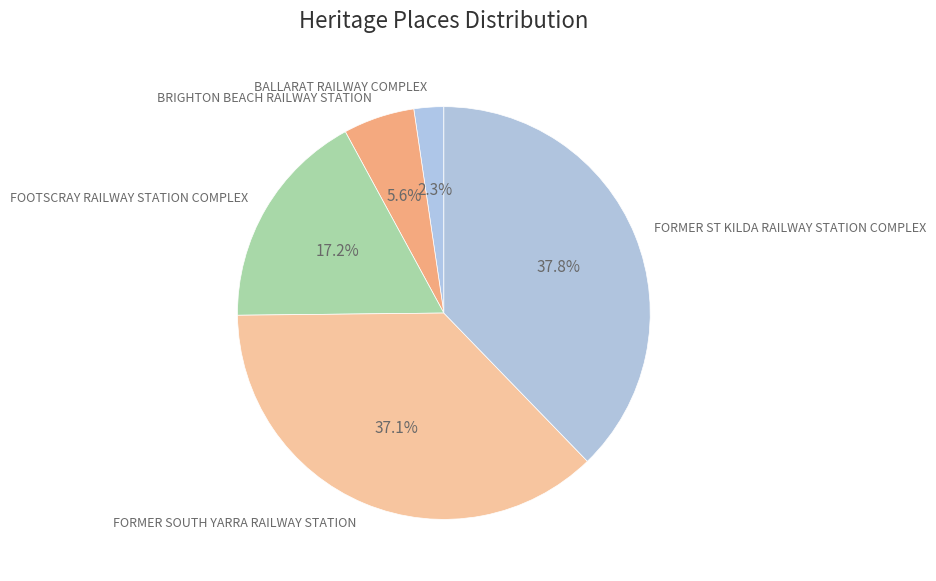

Is there any slice that represents more than half of the pie?

No